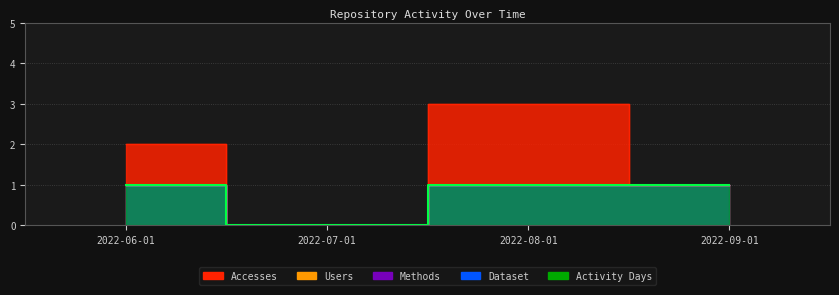

What is the difference between the maximum and minimum values in the Users series?

1